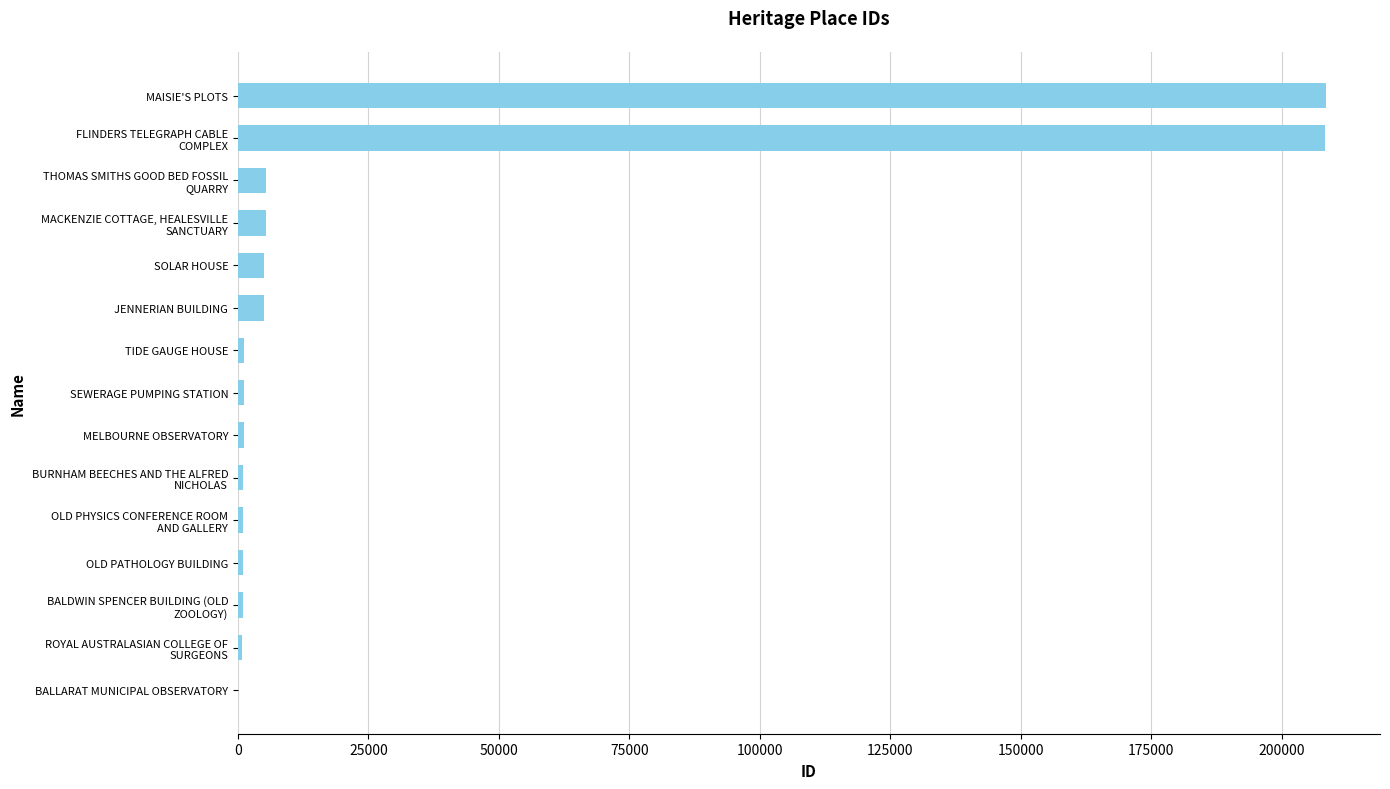

Count the number of categories in the chart.

15